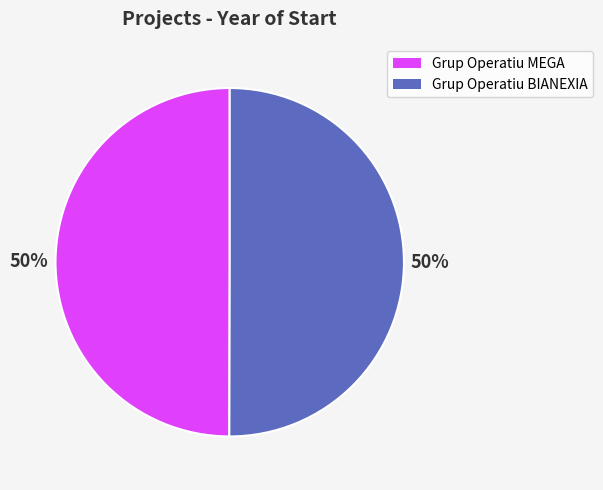

Count the number of slices in the pie.

2